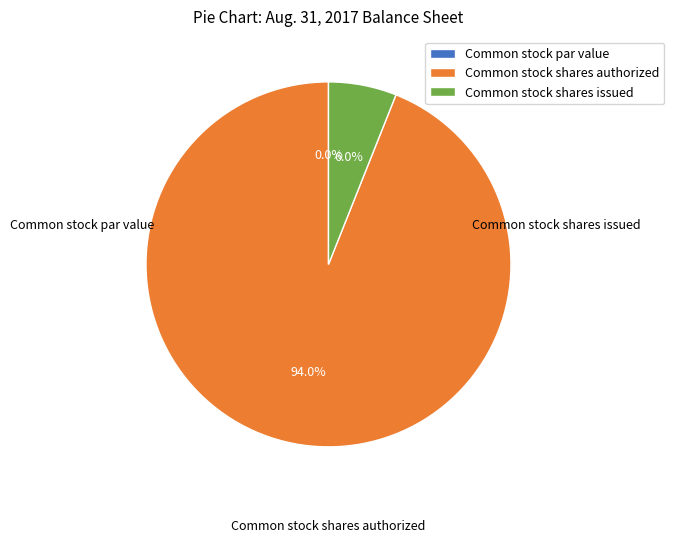

Which category has the smallest portion of the pie?

Common stock par value